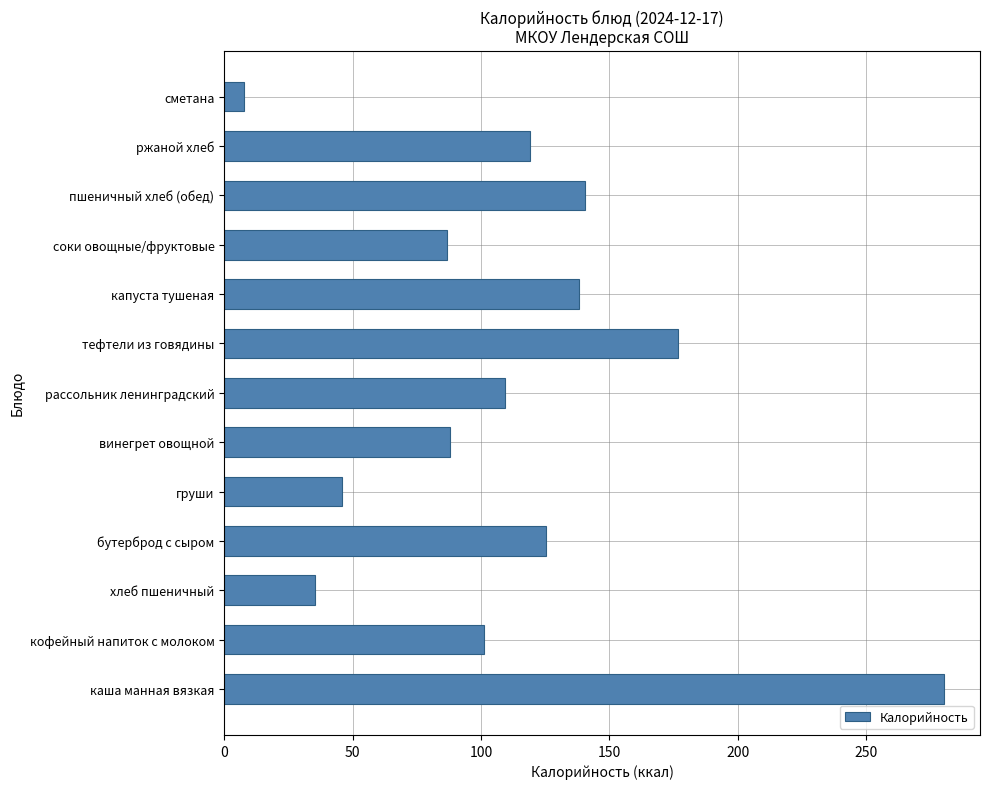

Is it true that the value at бутерброд с сыром is 170.1?

False